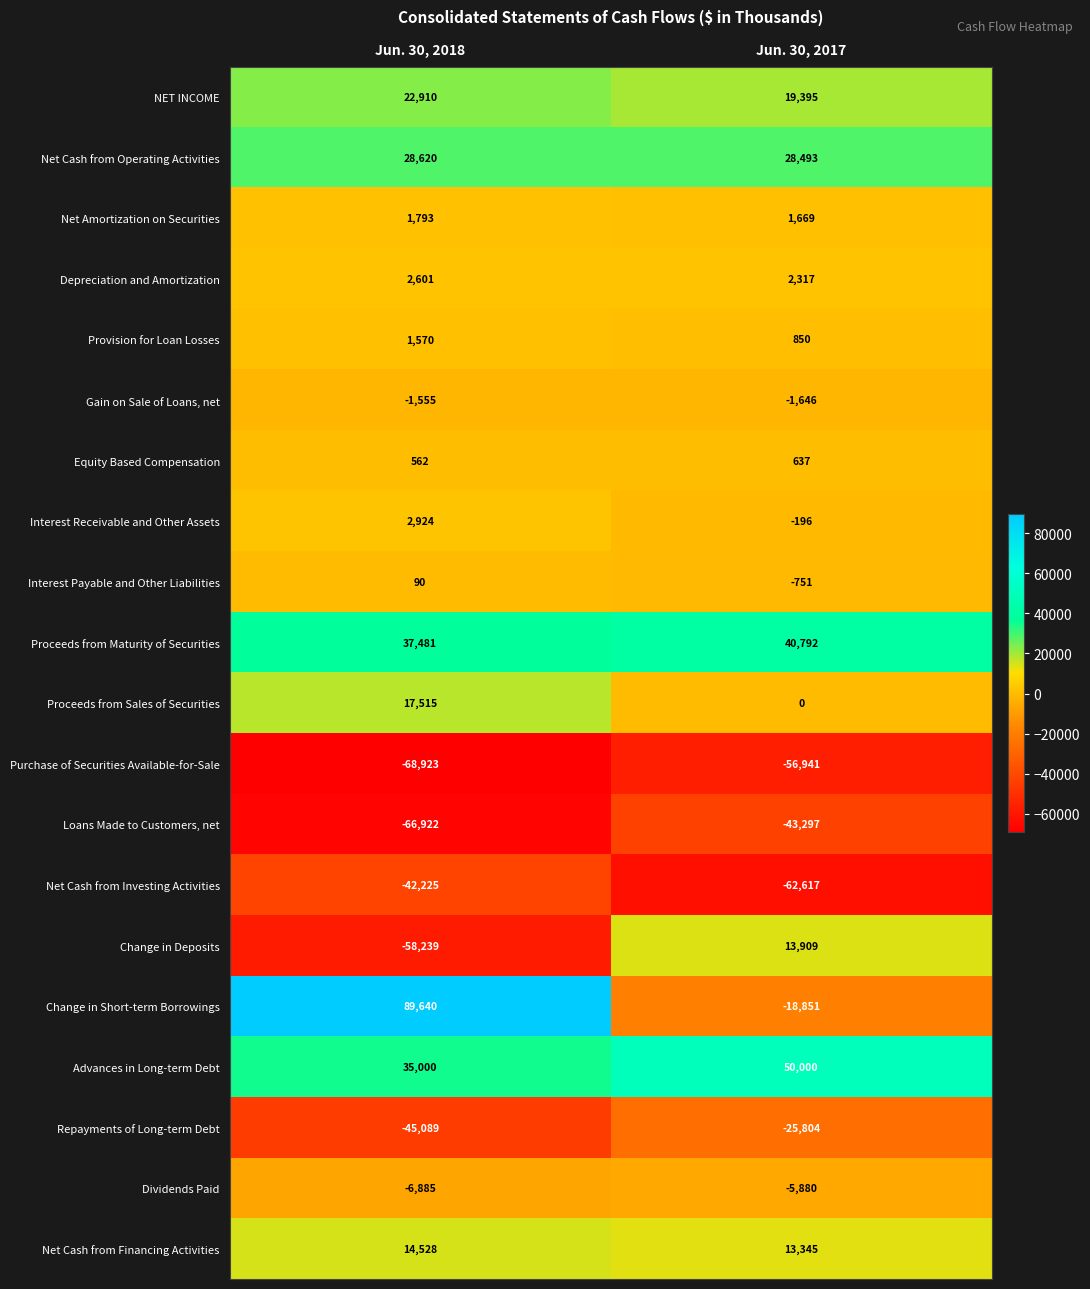

At Jun. 30, 2018, list the series in order from smallest to largest.

Purchase of Securities Available-for-Sale, Loans Made to Customers, net, Change in Deposits, Repayments of Long-term Debt, Net Cash from Investing Activities, Dividends Paid, Gain on Sale of Loans, net, Interest Payable and Other Liabilities, Equity Based Compensation, Provision for Loan Losses, Net Amortization on Securities, Depreciation and Amortization, Interest Receivable and Other Assets, Net Cash from Financing Activities, Proceeds from Sales of Securities, NET INCOME, Net Cash from Operating Activities, Advances in Long-term Debt, Proceeds from Maturity of Securities, Change in Short-term Borrowings